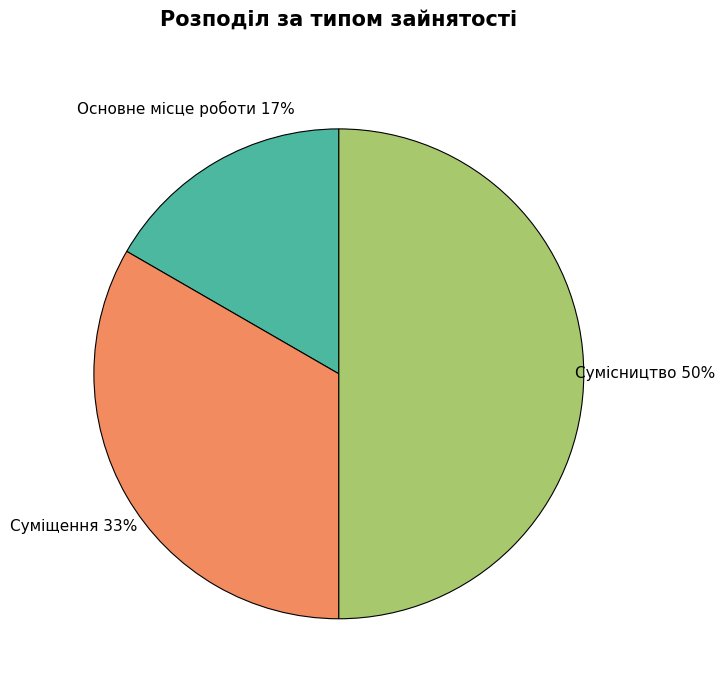

Which slice is the largest?

Сумісництво